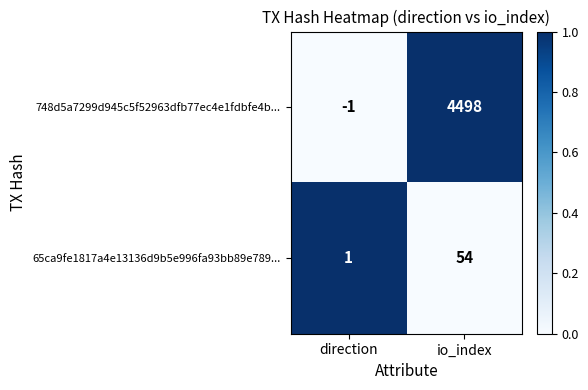

Reading left to right, transcribe all the data shown in this chart.

748d5a7299d945c5f52963dfb77ec4e1fdbfe4b...: direction=-1	io_index=4498
65ca9fe1817a4e13136d9b5e996fa93bb89e789...: direction=1	io_index=54